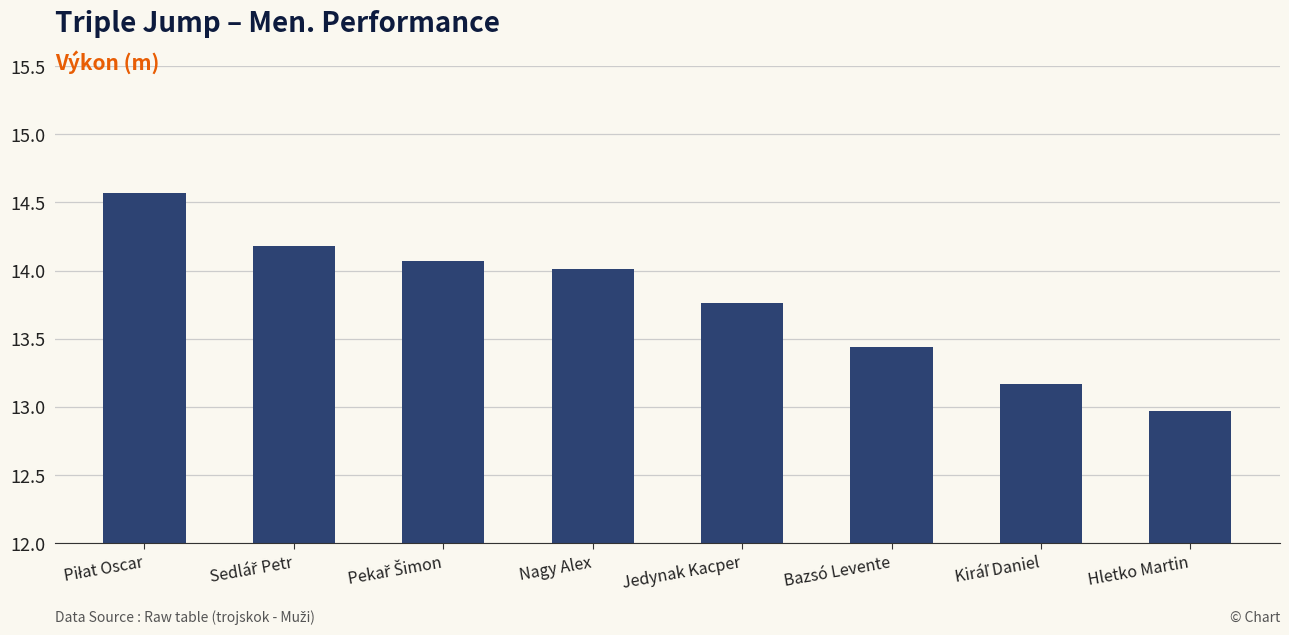

What is the smallest value displayed?

13.0